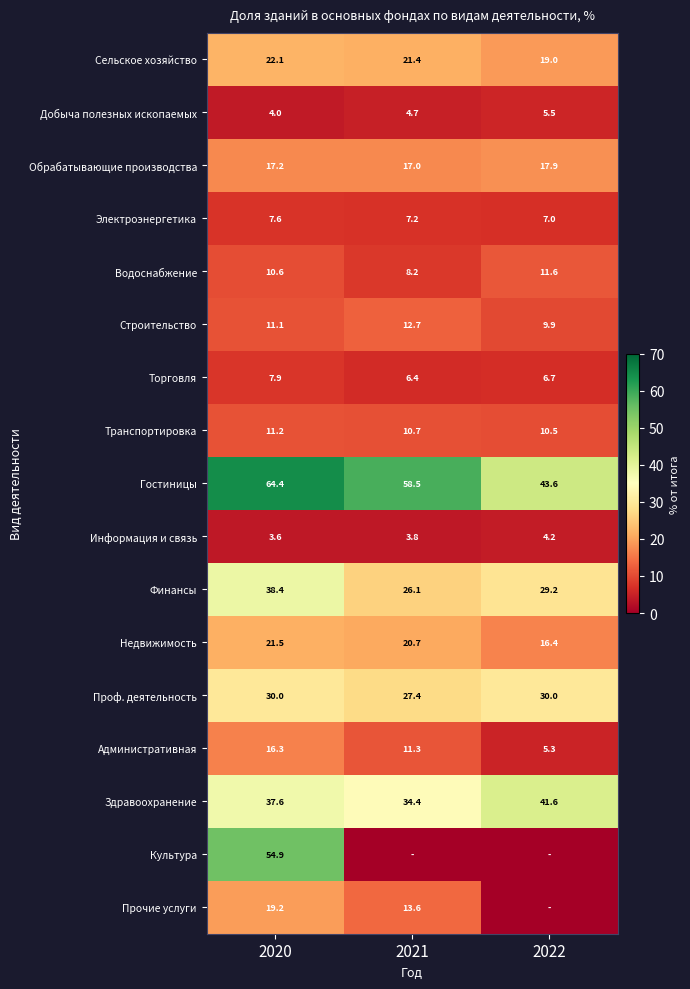

Between 2021 and 2022, which is larger?

2021